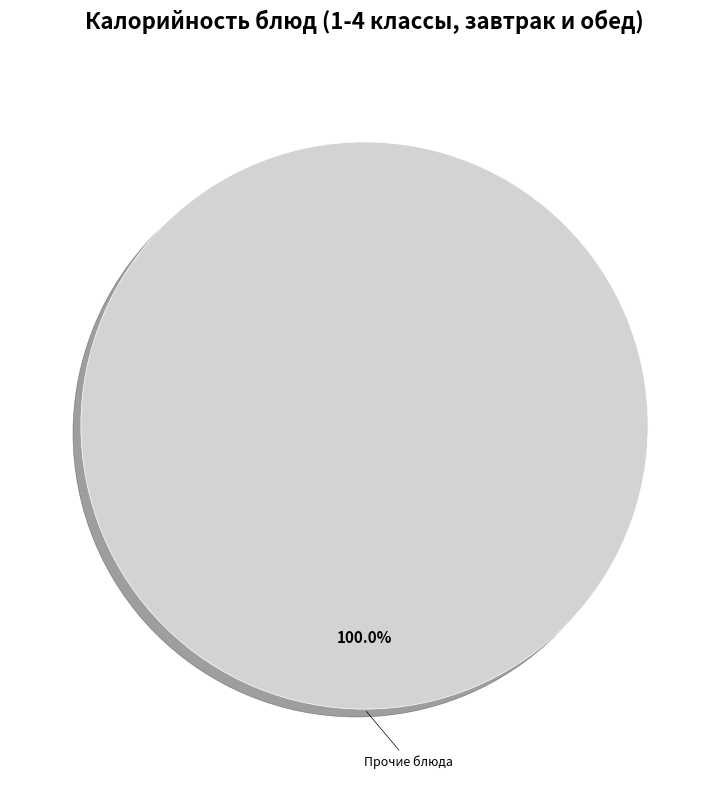

Does any single category account for the majority?

Yes